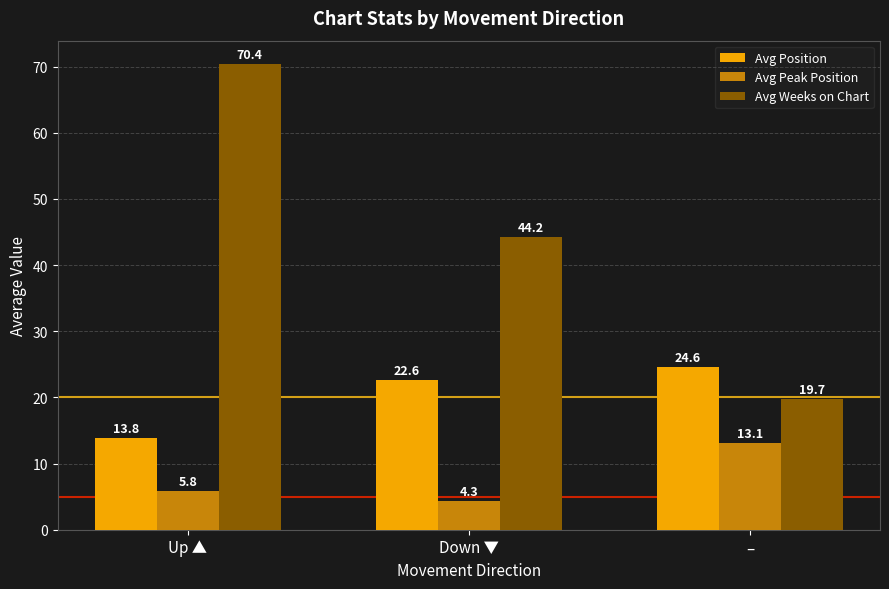

What is the lowest value of the Avg Peak Position series?

4.3